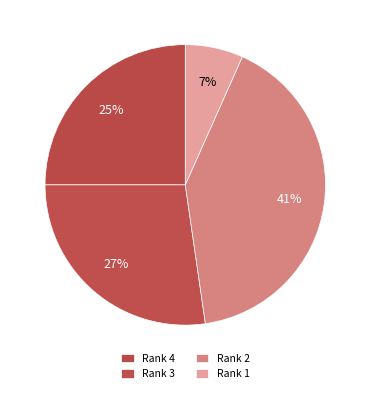

How many segments does this pie chart have?

4